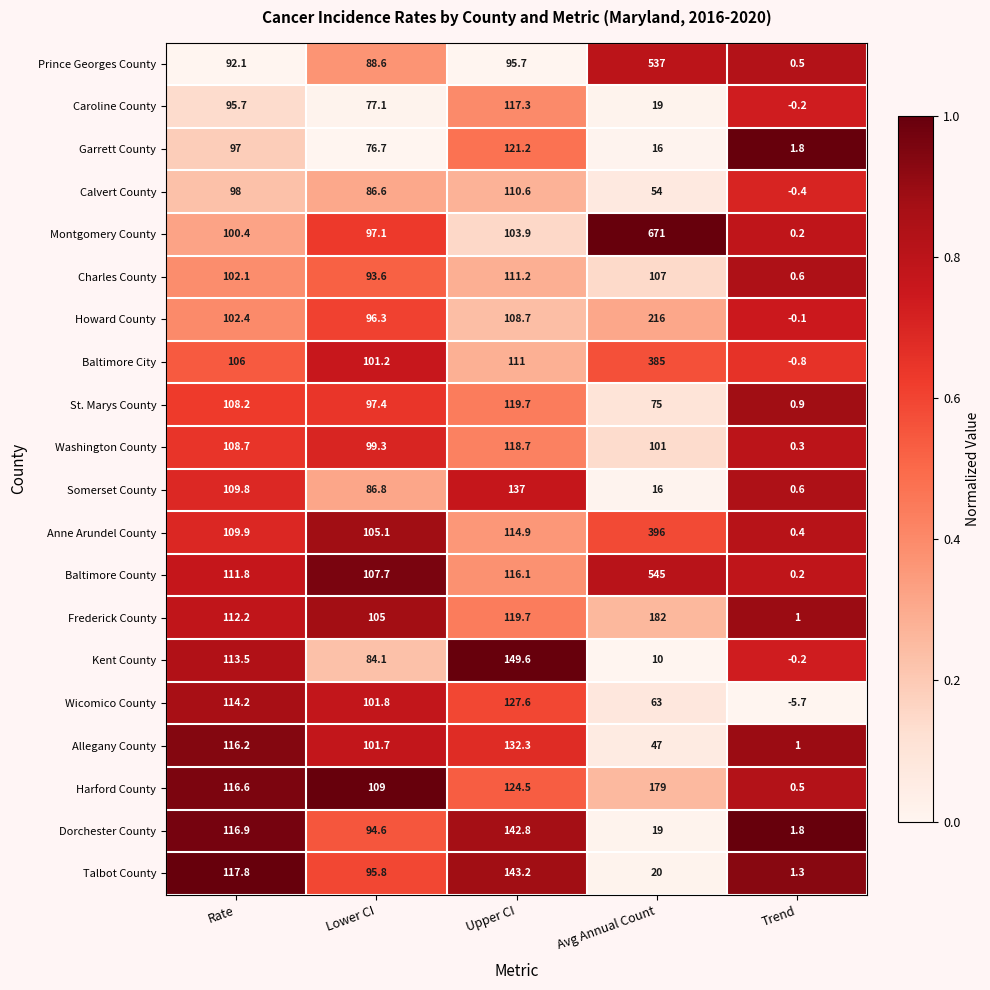

What is the maximum value shown in the chart?

671.0